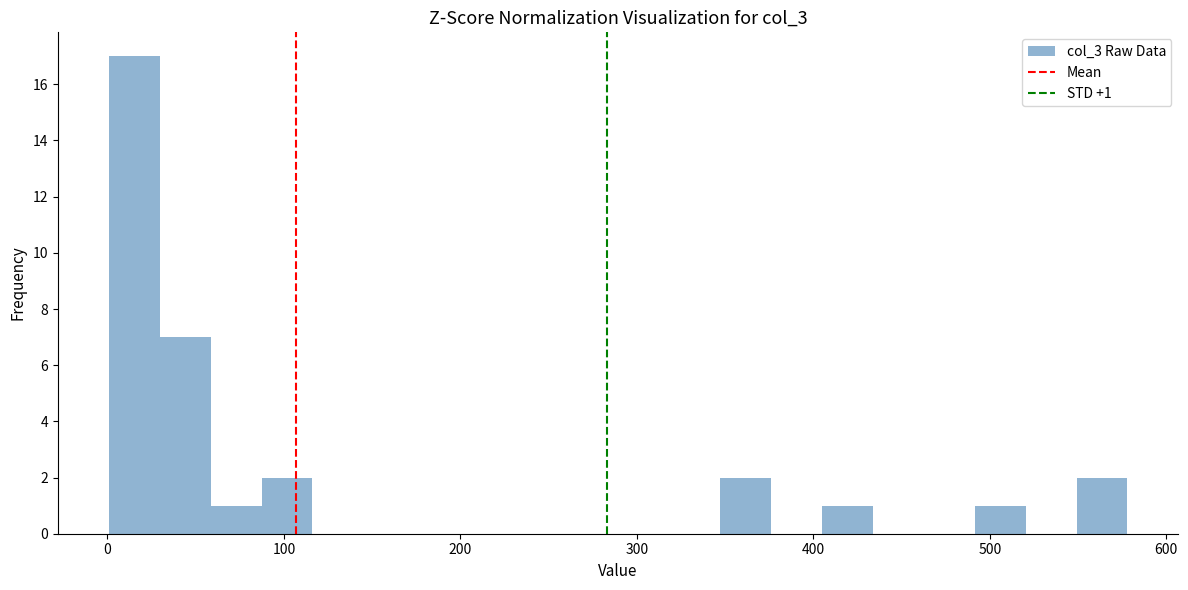

Read against the x-axis, roughly where is the centre of the tallest bar?

20